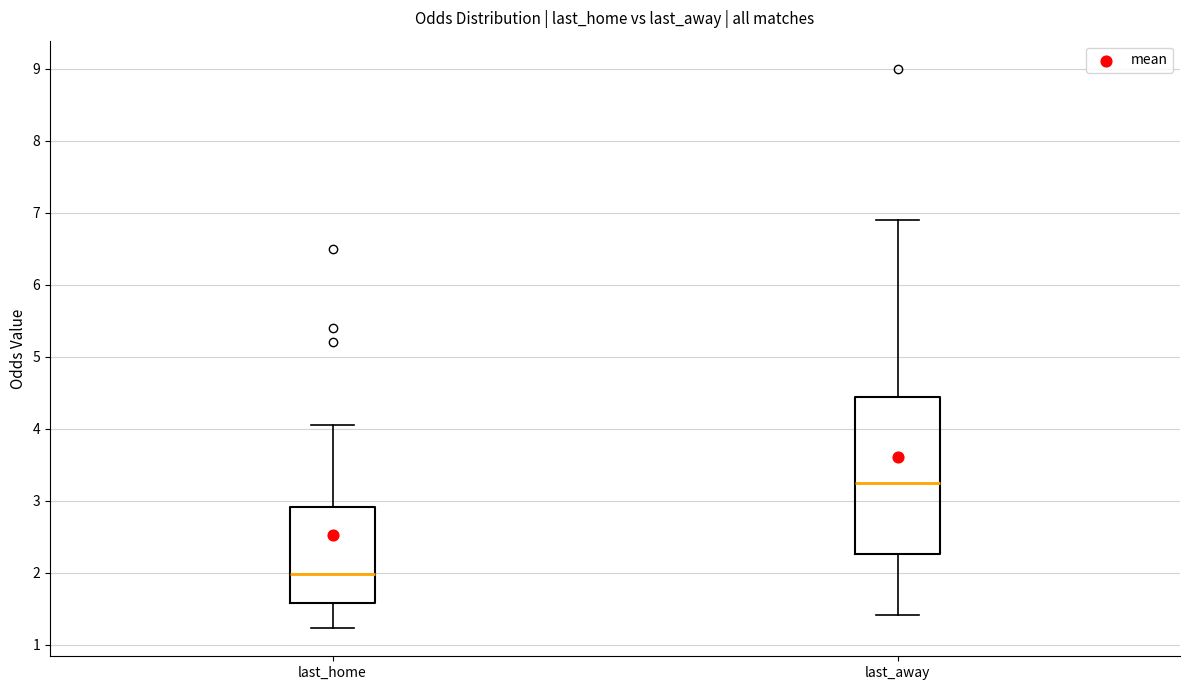

Reading left to right, transcribe this box plot: for each box, give where its median line is, the range the box spans, and where its two whiskers end, as read against the y-axis. The values are not printed on the chart, so give them approximately, as read against the axis.

last_home: median 2.0, box 1.6 to 2.9, whiskers 1.2 to 4.1
last_away: median 3.3, box 2.3 to 4.4, whiskers 1.4 to 6.9